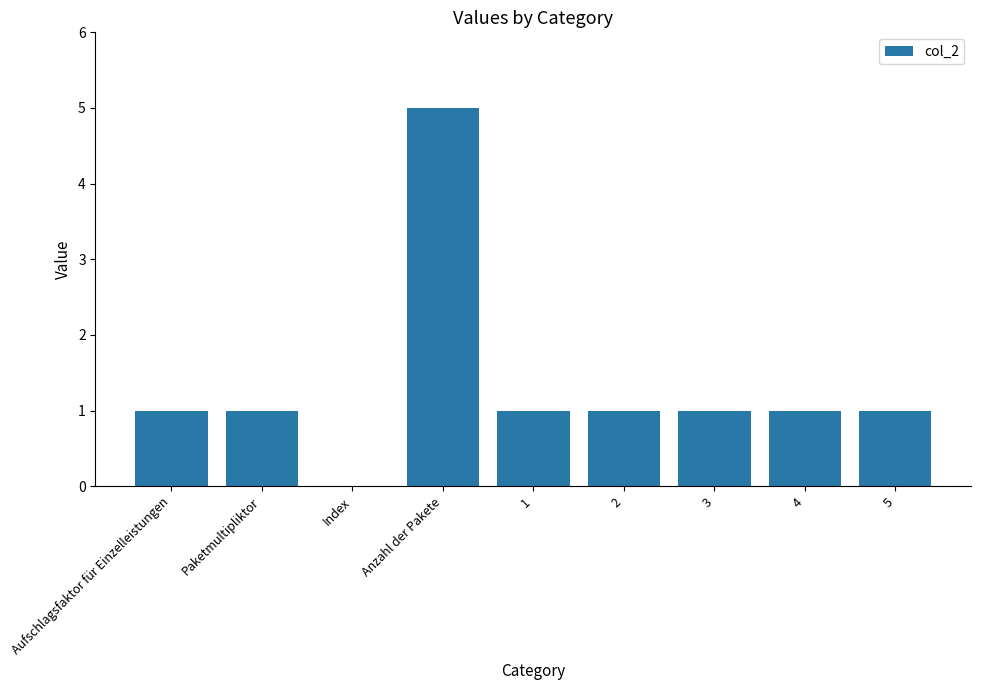

Between Paketmultipliktor and Anzahl der Pakete, which is larger?

Anzahl der Pakete